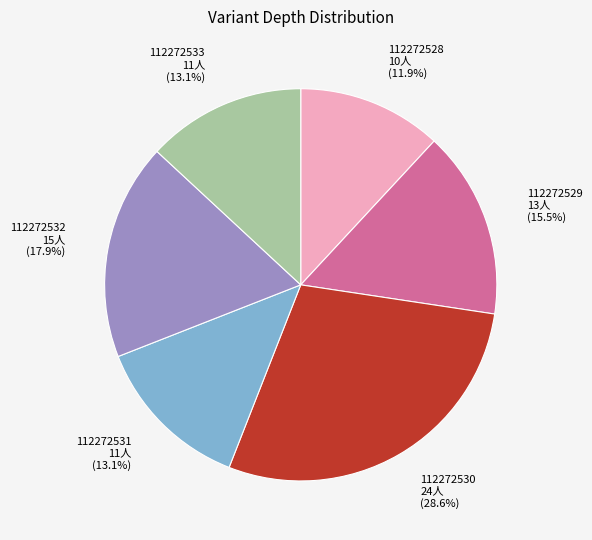

What percentage is NOT represented by 112272530?

71.4%